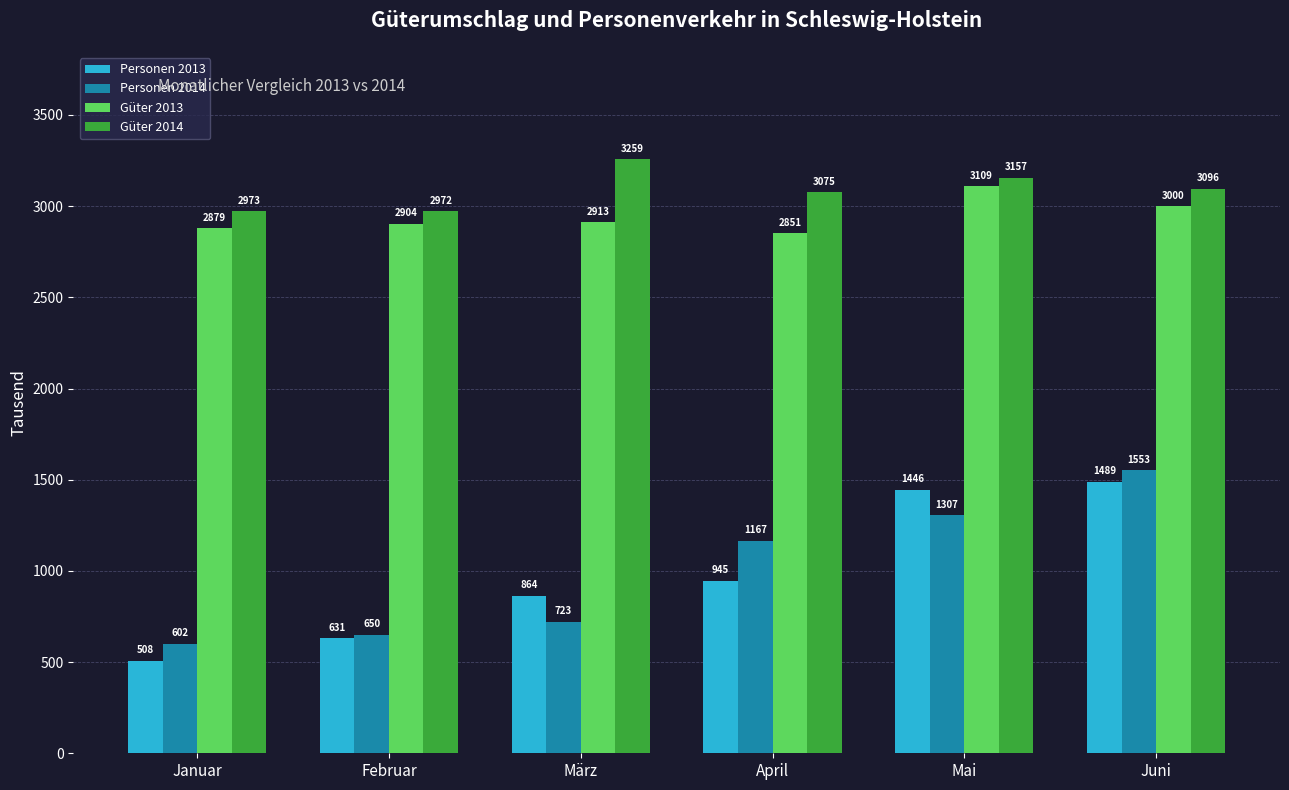

What is the label of the 2nd bar from the right?

Mai